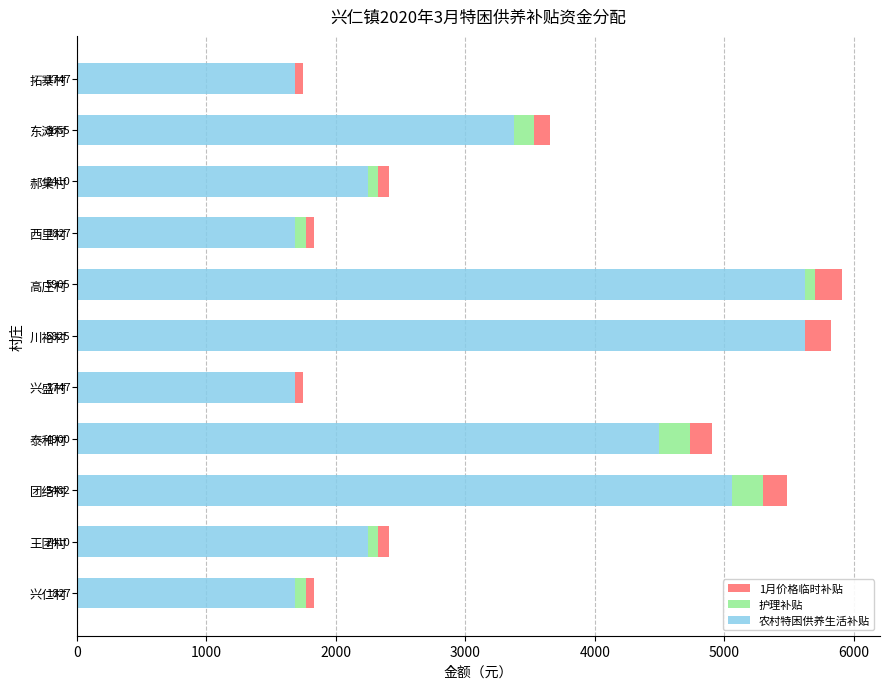

What are all the series names shown in the legend?

1月价格临时补贴, 护理补贴, 农村特困供养生活补贴